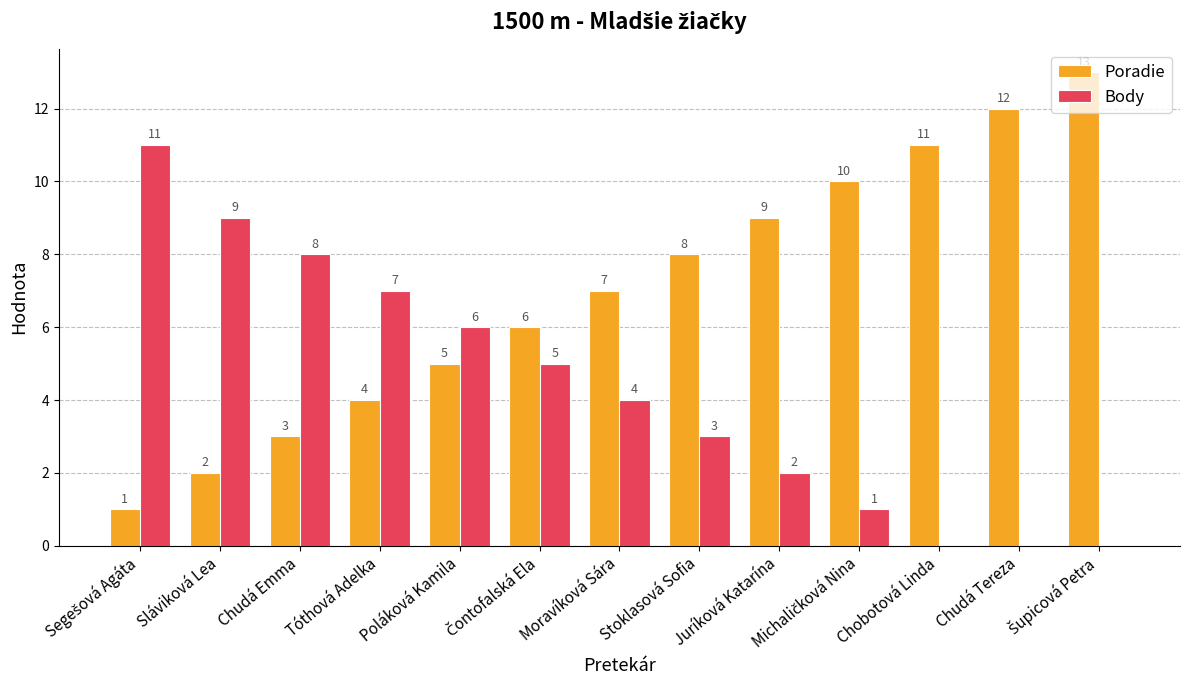

What is the sum of all Body values?

56